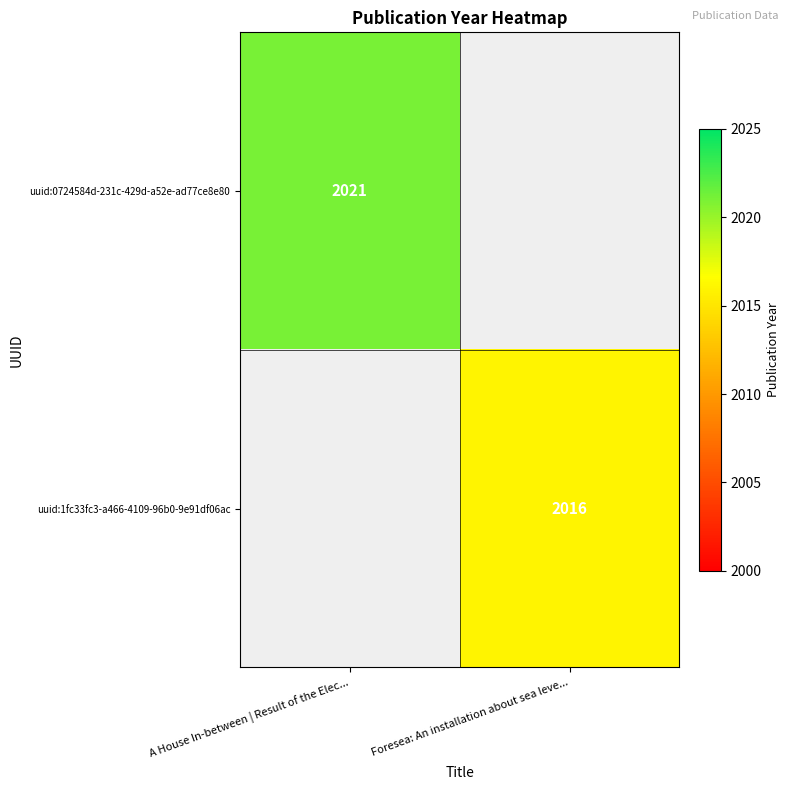

The value of uuid:1fc33fc3-a466-4109-96b0-9e91df06ac at Foresea: An installation about sea leve... is 2016. True or false?

True